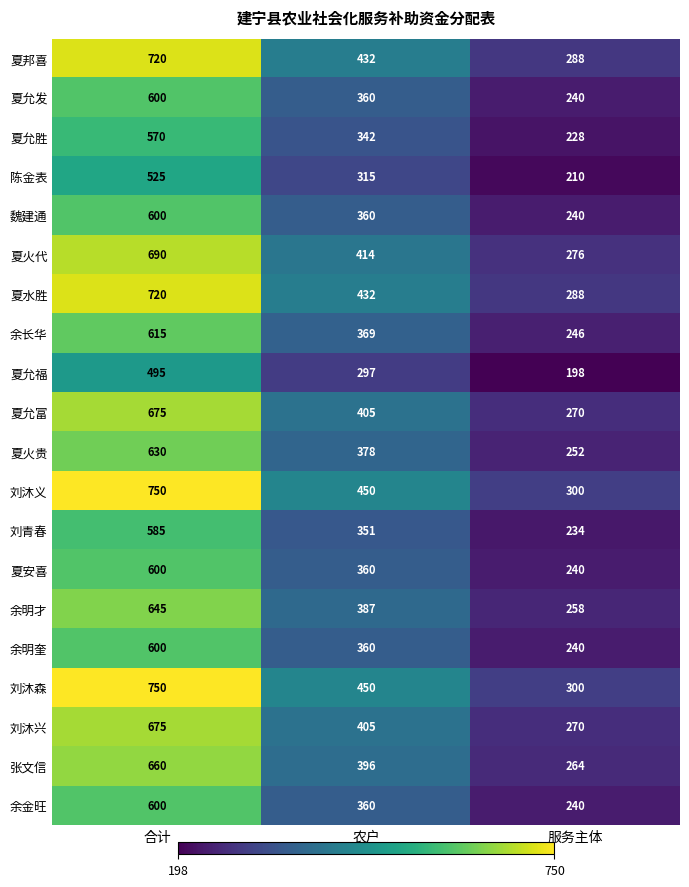

Is the value of 刘沐义 at 服务主体 greater than the value of 夏允胜 at 服务主体?

Yes